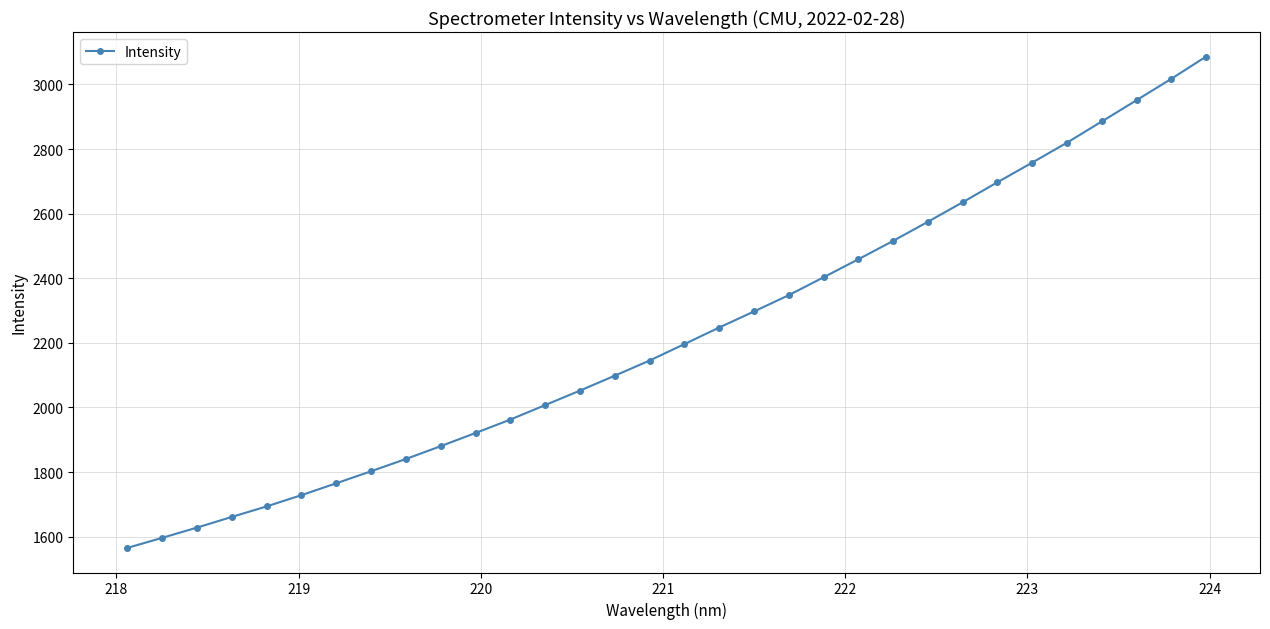

What is the maximum value shown in the chart?

3086.2